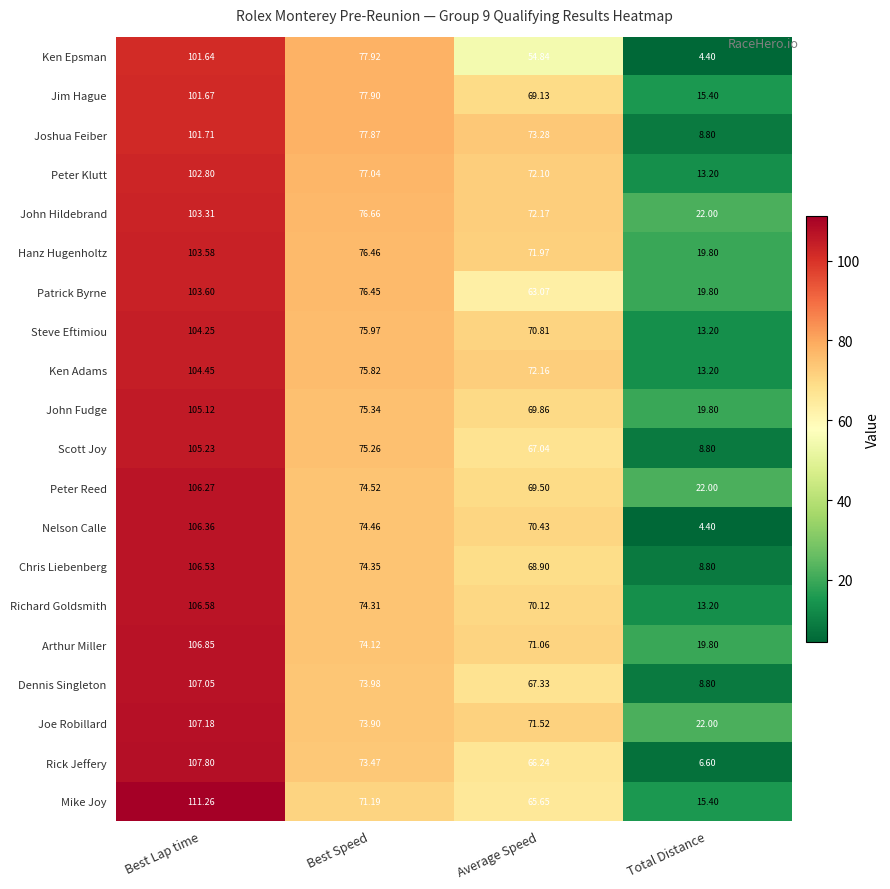

At which label does Ken Epsman first exceed 77?

Best Lap time